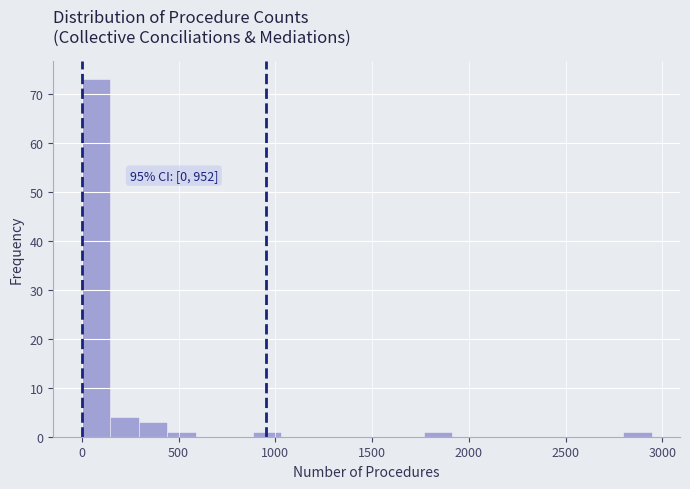

Read against the x-axis, roughly where is the centre of the tallest bar?

50